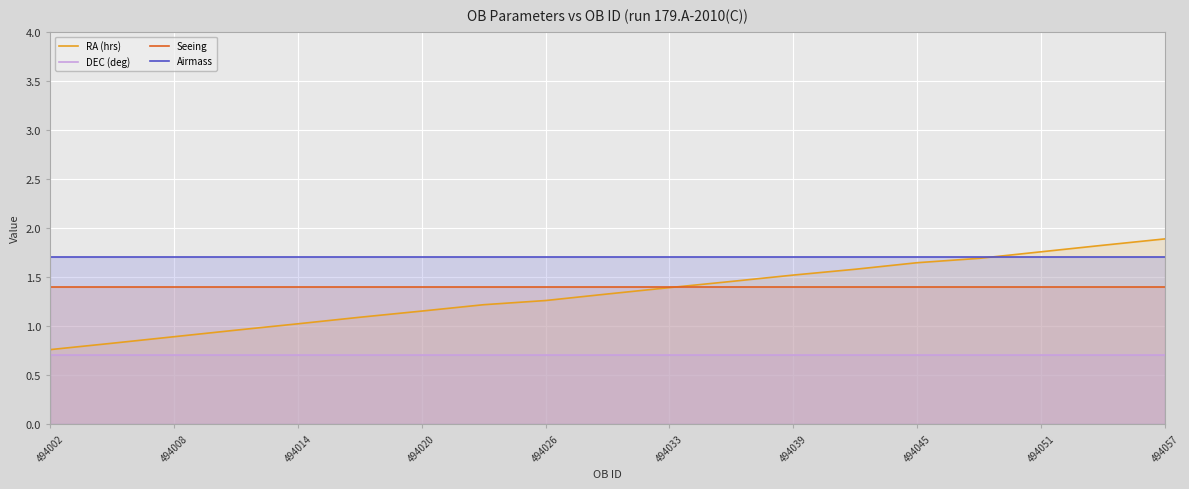

List the series in order of their peak value, lowest first.

DEC (deg), Seeing, Airmass, RA (hrs)